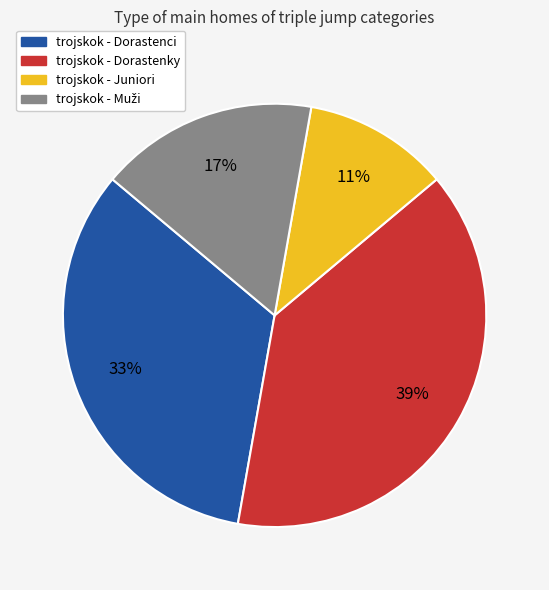

What is the ratio of the value at trojskok - Juniori to the value at trojskok - Dorastenky?

0.3